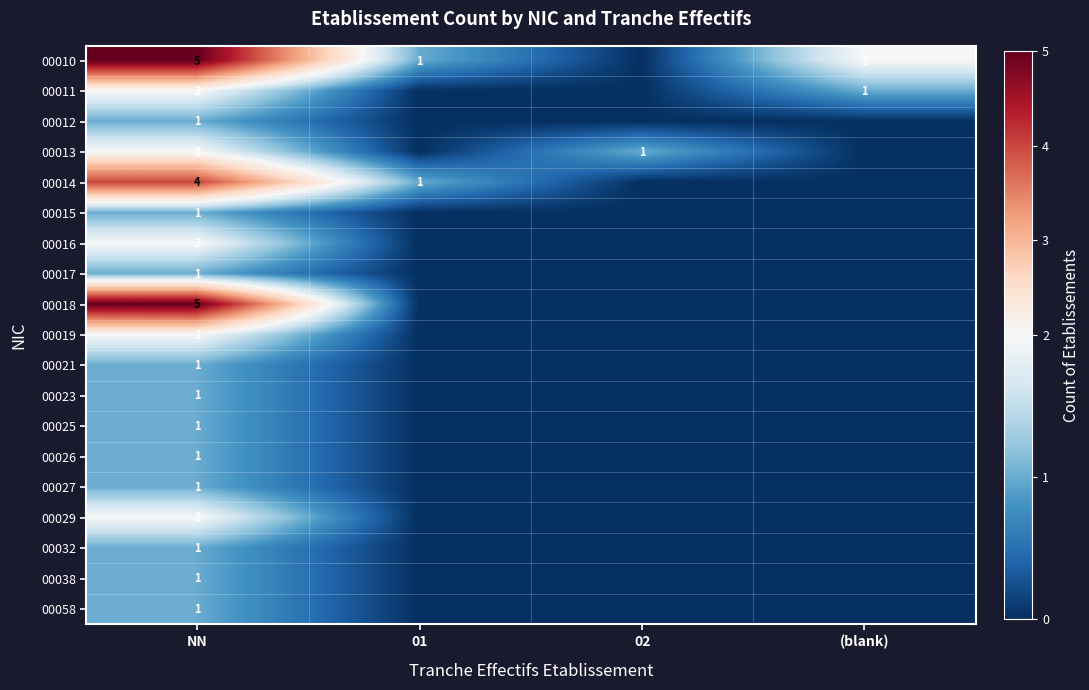

Is it true that 00014 equals 4 at NN?

True